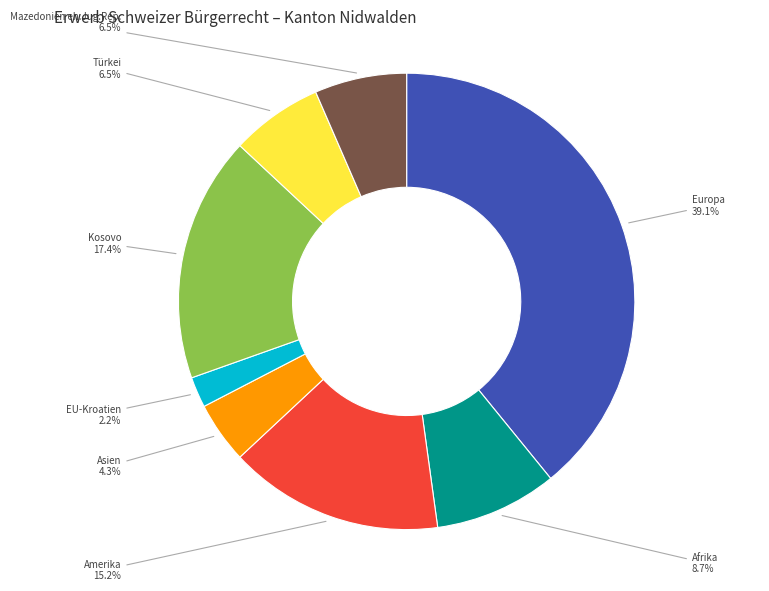

Is there a majority slice in this chart?

No